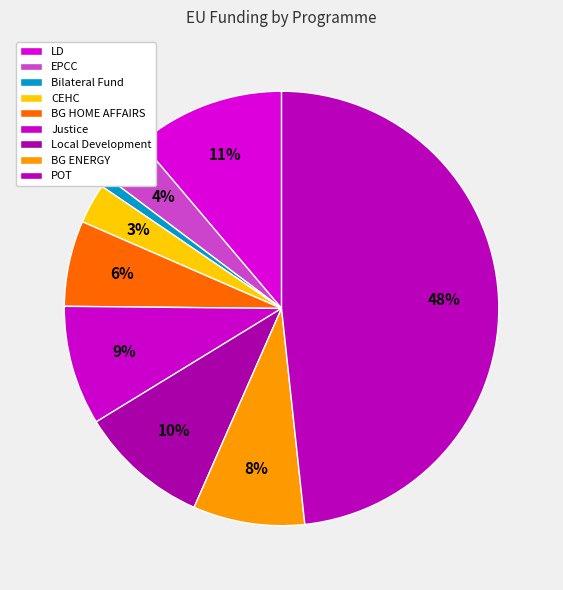

Which has a higher value, Local Development or Bilateral Fund?

Local Development